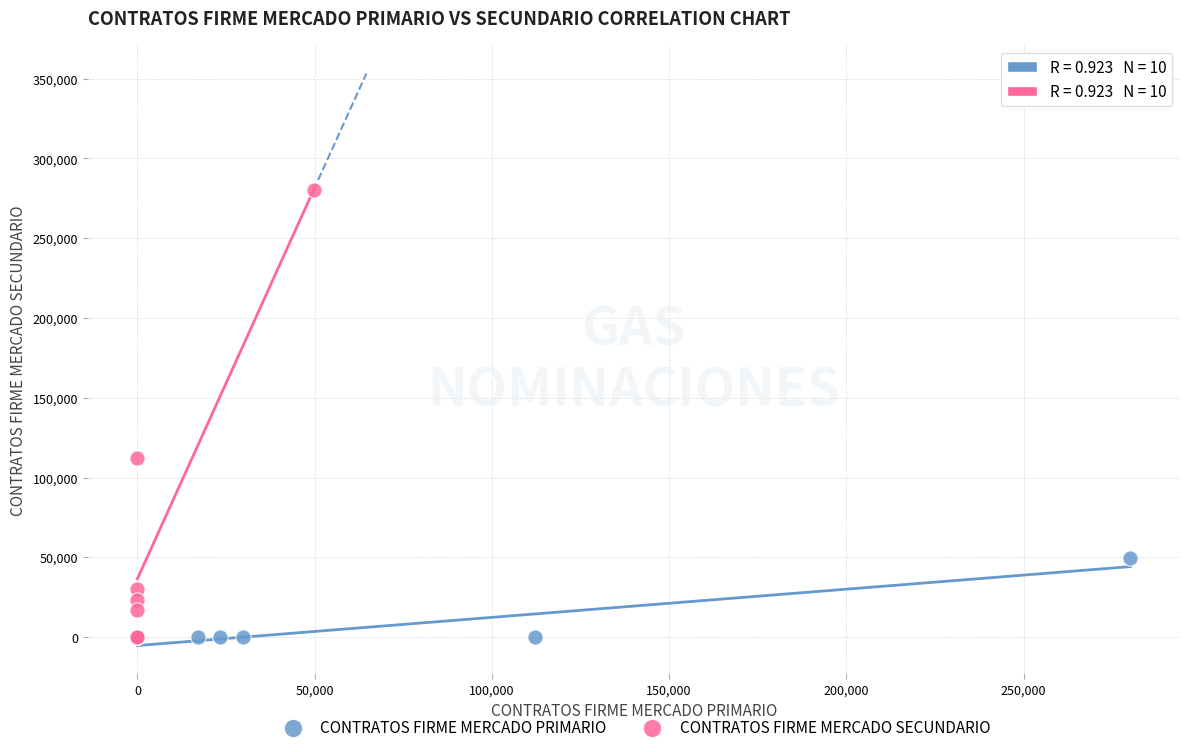

What are all the series names shown in the legend?

CONTRATOS FIRME MERCADO PRIMARIO, CONTRATOS FIRME MERCADO SECUNDARIO